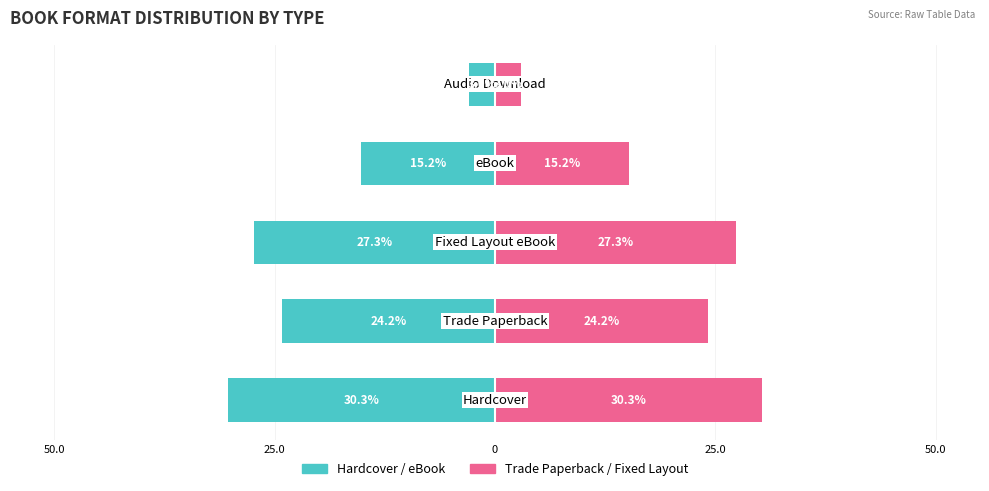

Is it true that Trade Paperback / Fixed Layout equals 27.3 at 0?

True